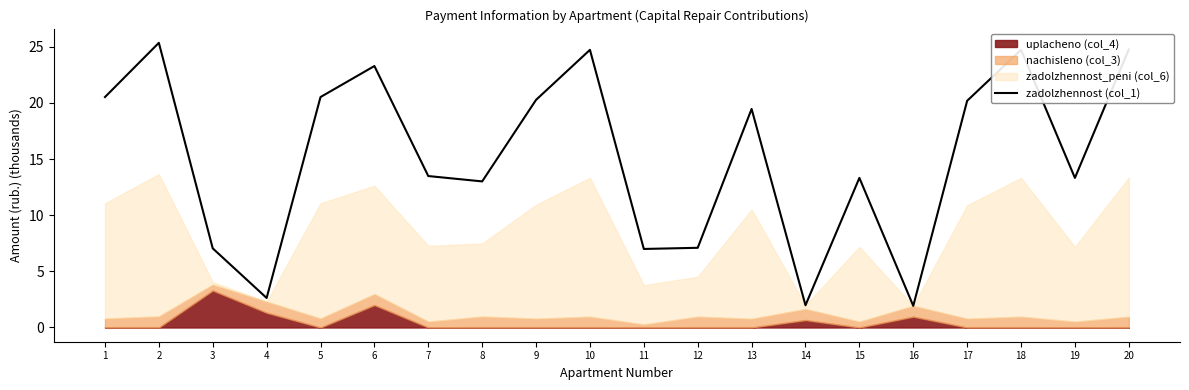

Rank the categories by value from lowest to highest.

16, 14, 4, 11, 3, 12, 8, 15, 19, 7, 13, 17, 9, 1, 5, 6, 10, 18, 20, 2